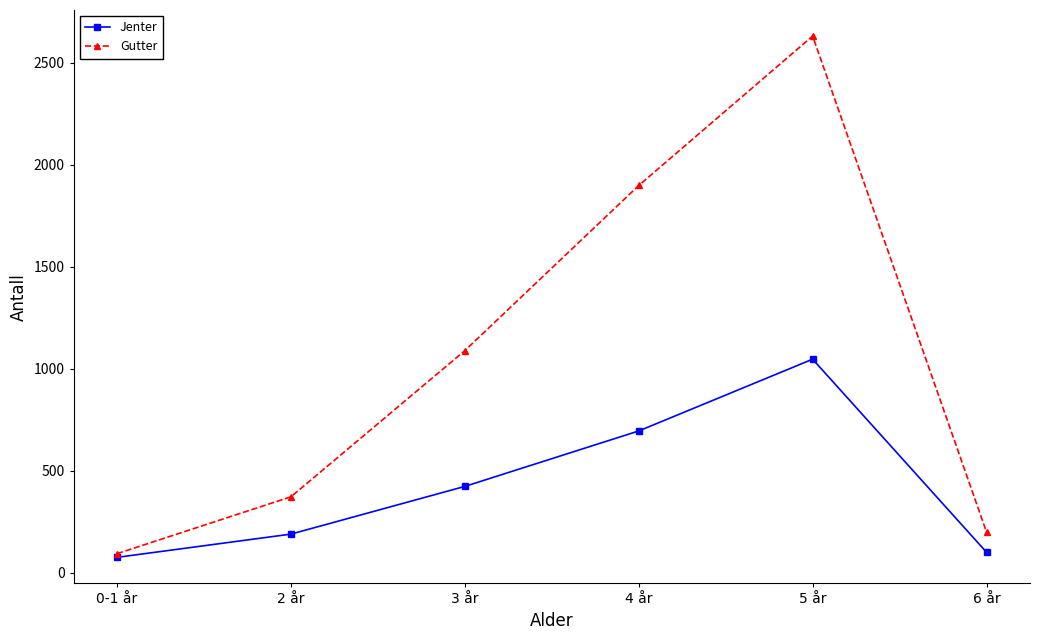

Is the value of Gutter at 0-1 år greater than the value of Jenter at 2 år?

No